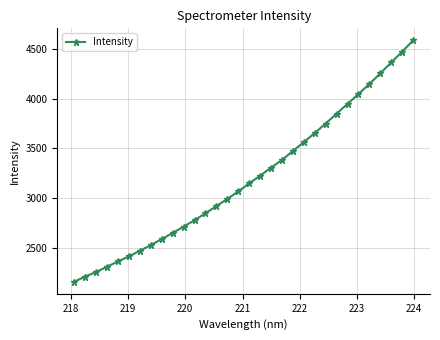

What is the greatest value displayed?

4586.0